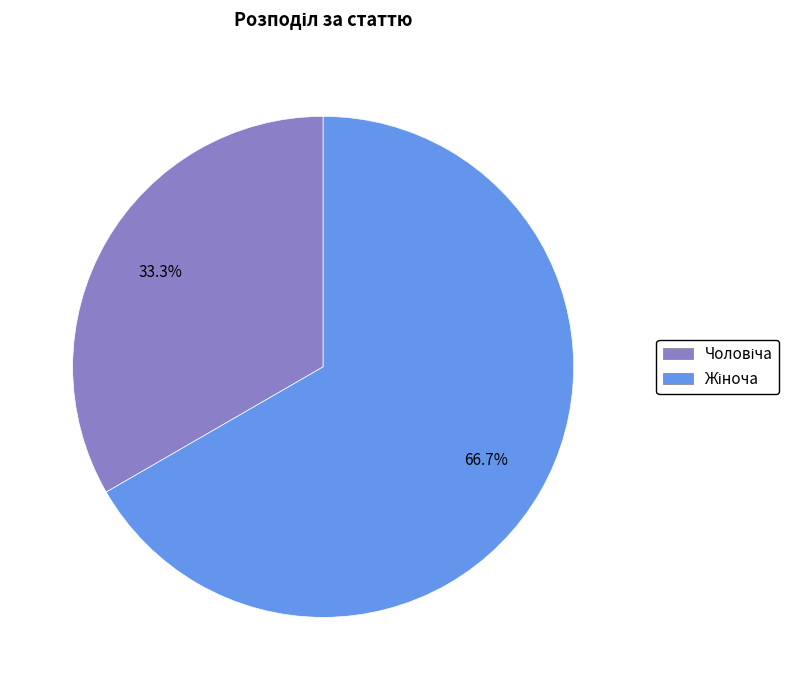

Is there any slice that represents more than half of the pie?

Yes